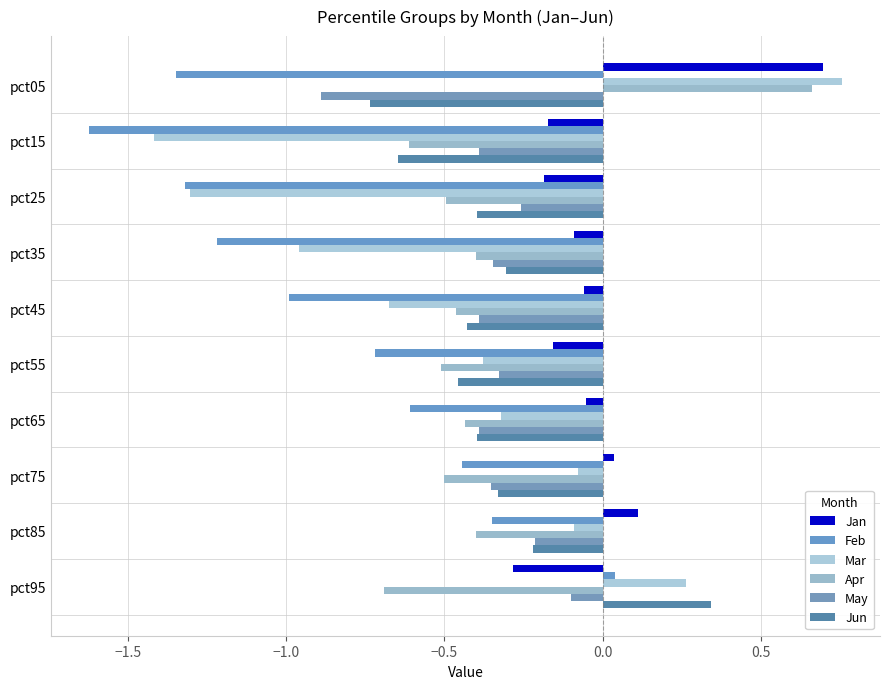

Count the number of categories in the chart.

10